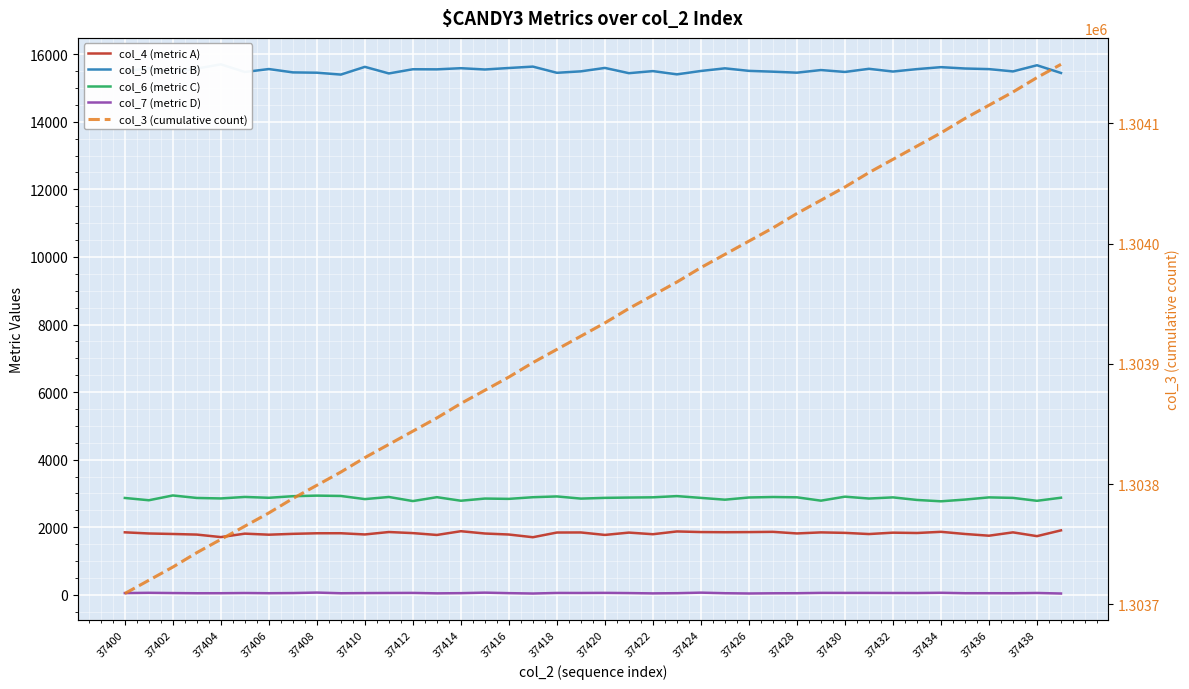

True or false: col_7 (metric D) has more than 1 points higher than both neighbors.

True